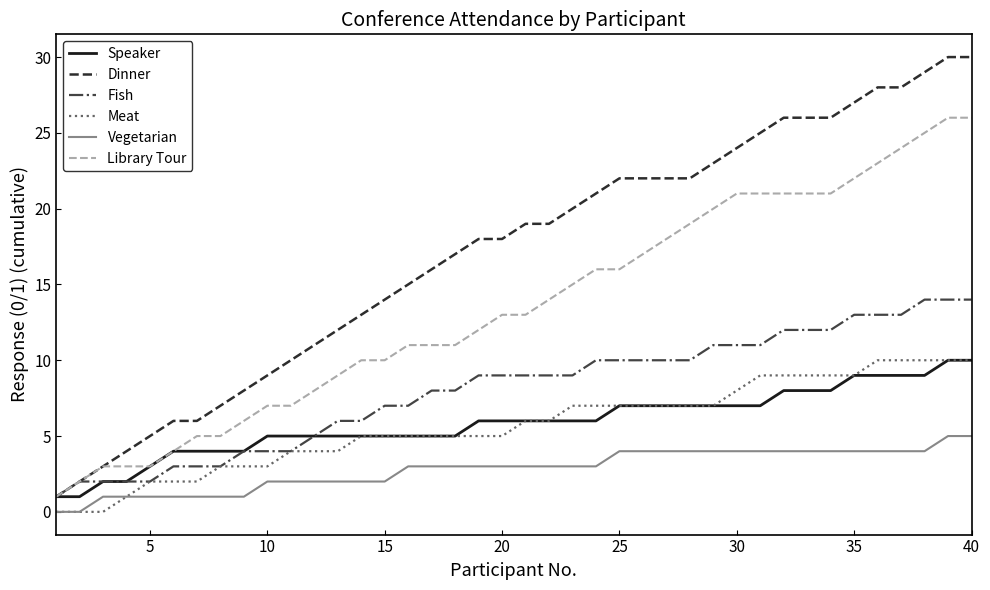

True or false: Vegetarian and Dinner cross at least once.

False